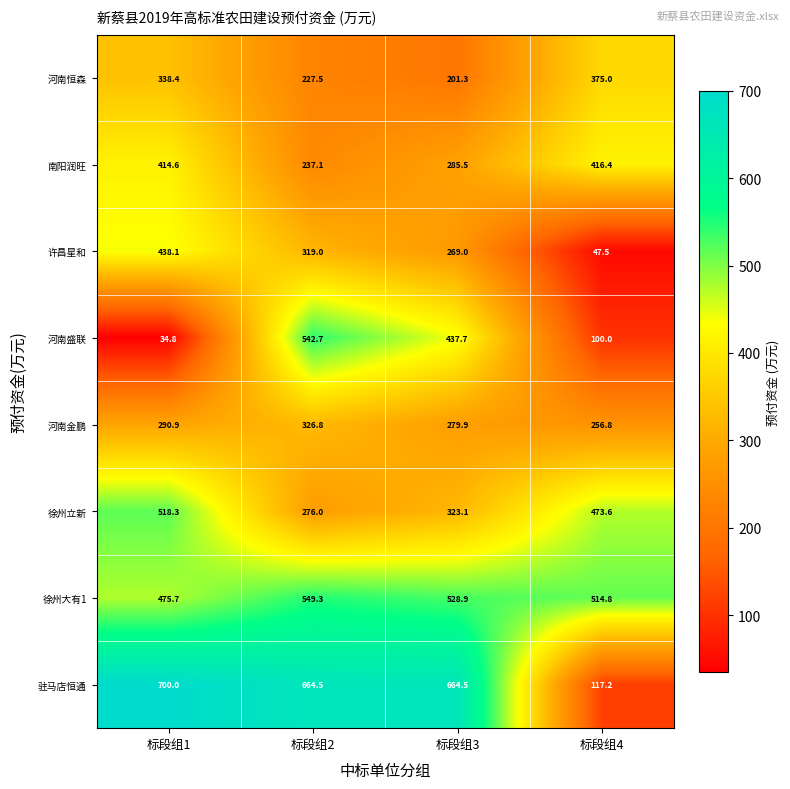

At which label does 河南盛联 first exceed 437?

标段组2